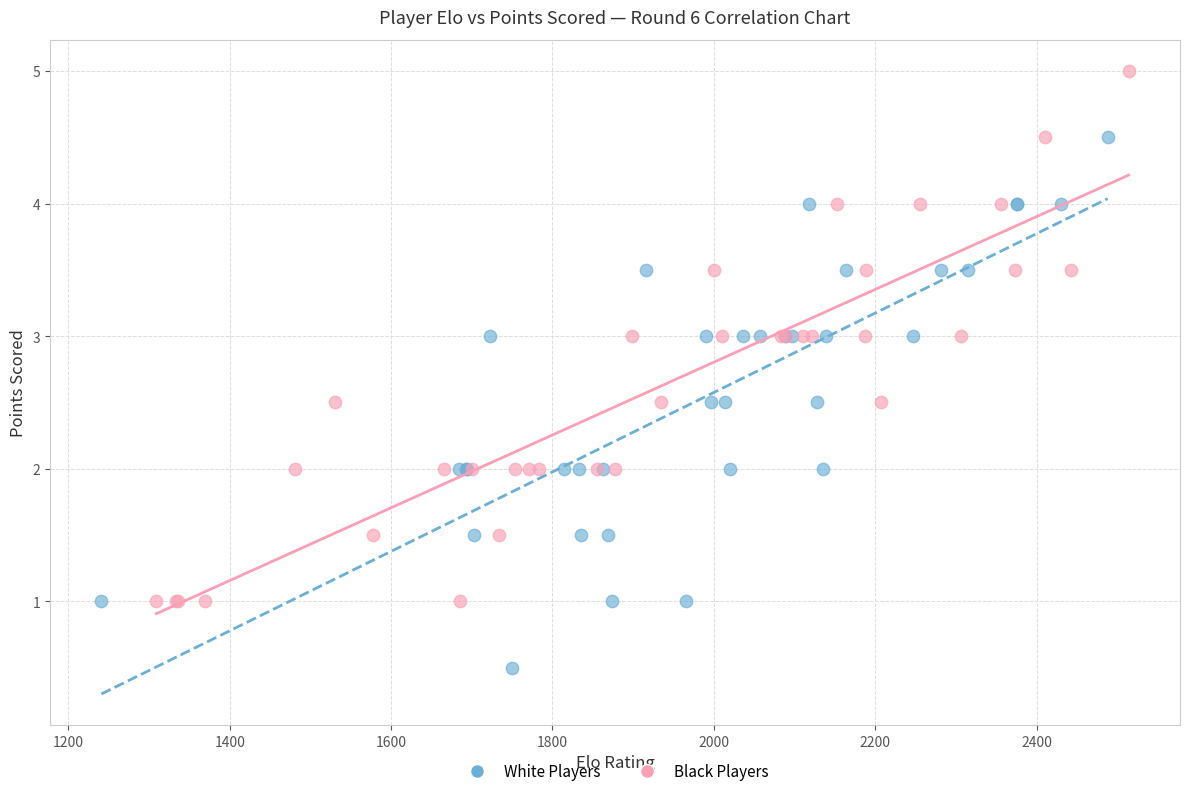

Which series contains the highest Y value?

Black Players